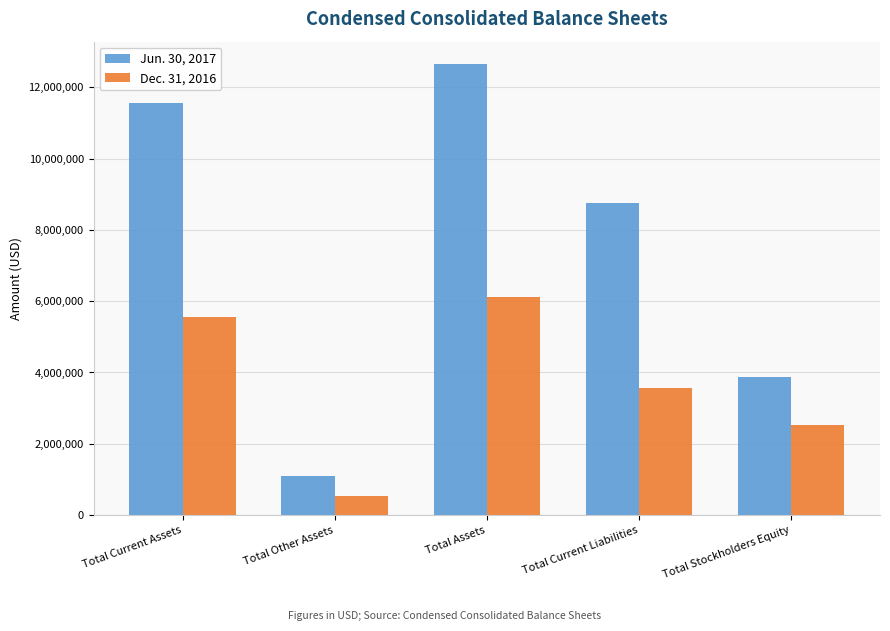

How many bars are there in each group?

2